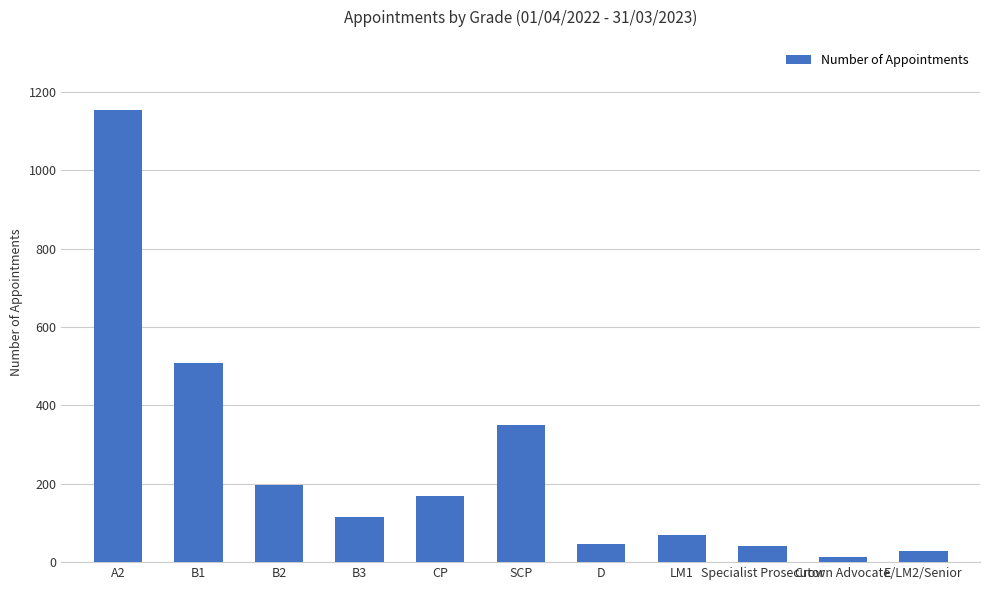

How many bars are there in total?

11